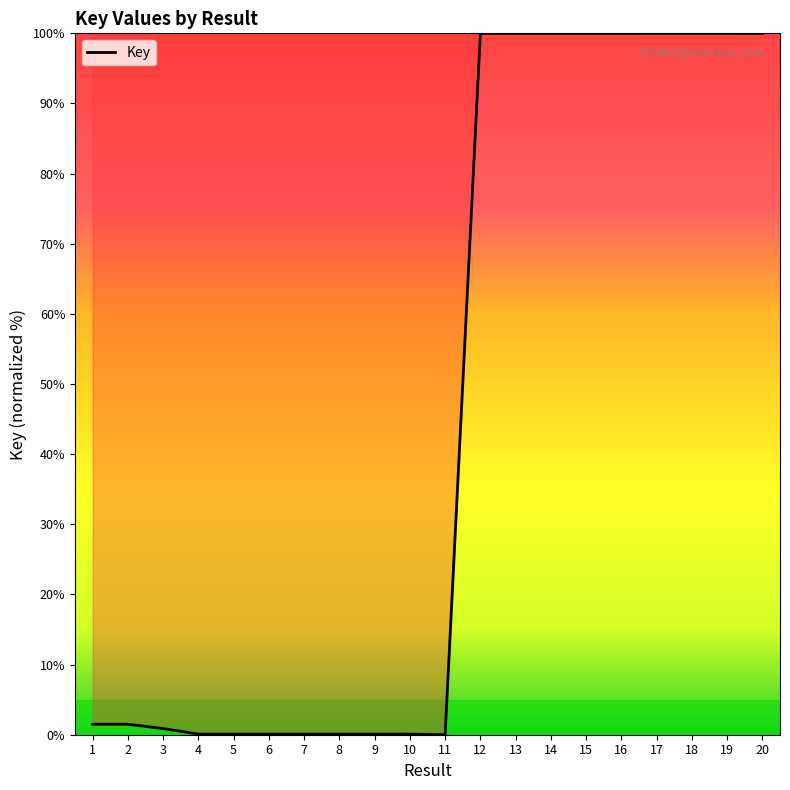

True or false: the data shows 69.7 at 12.

False